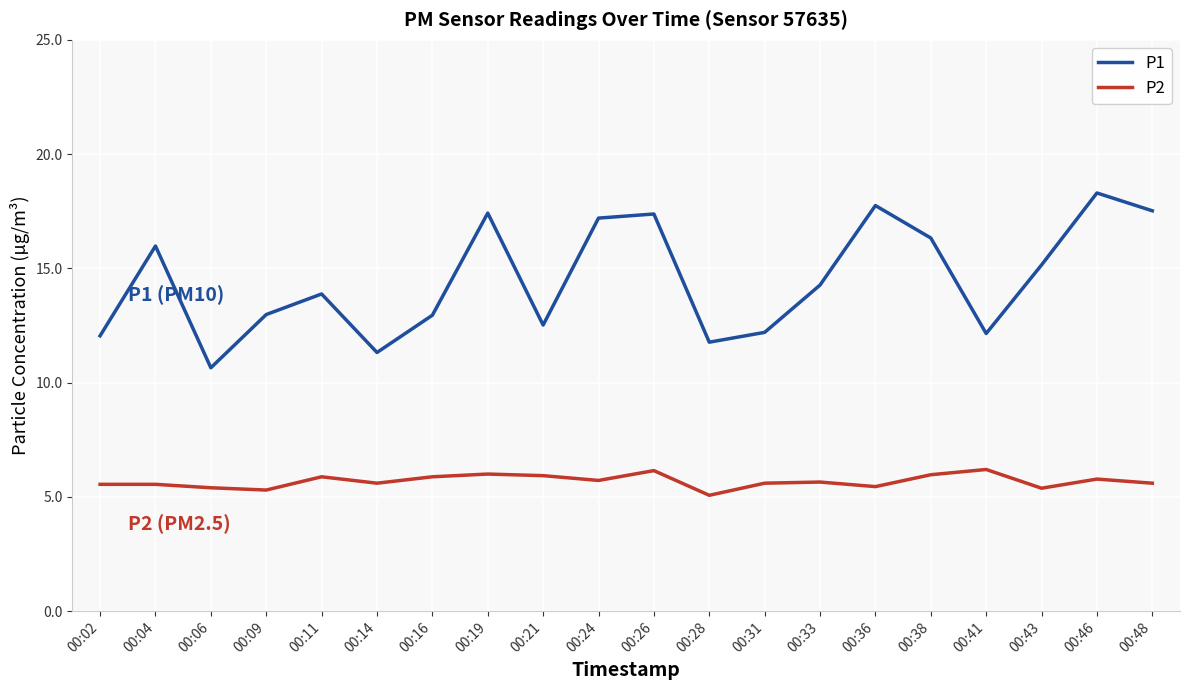

What is the minimum value shown in the chart?

5.1